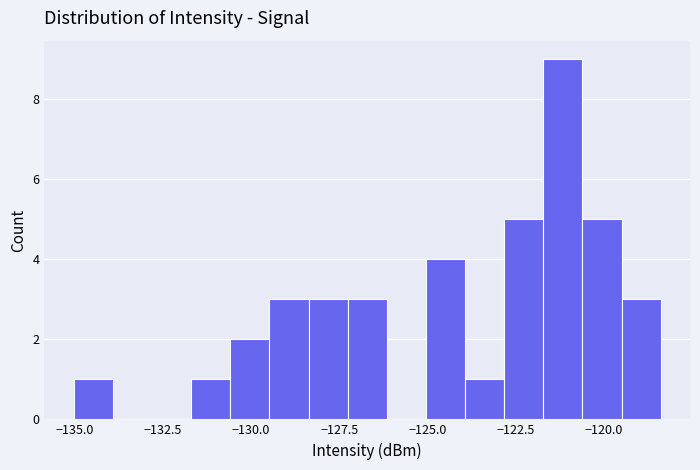

Around what value on the x-axis is the tallest bar? Give the approximate position of its centre, as read against the axis.

-121.0